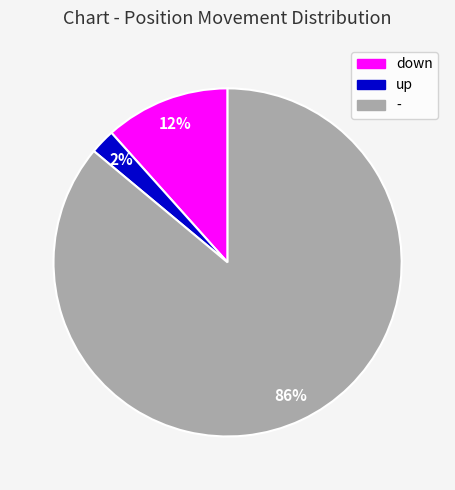

What is the largest slice in the pie chart?

-